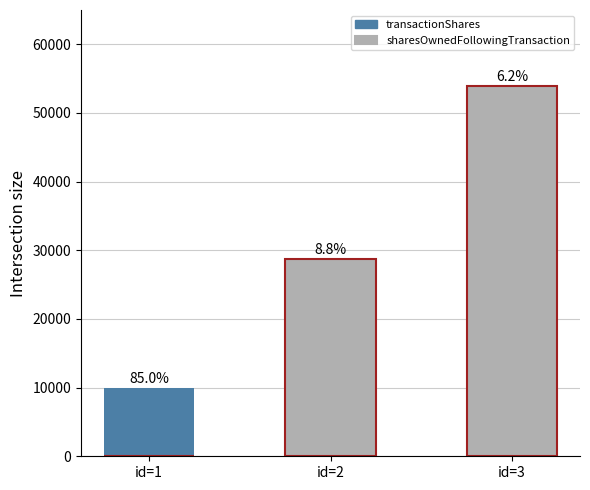

What is the difference between the sharesOwnedFollowingTransaction (Gray) values at id=3 and id=1?

53868